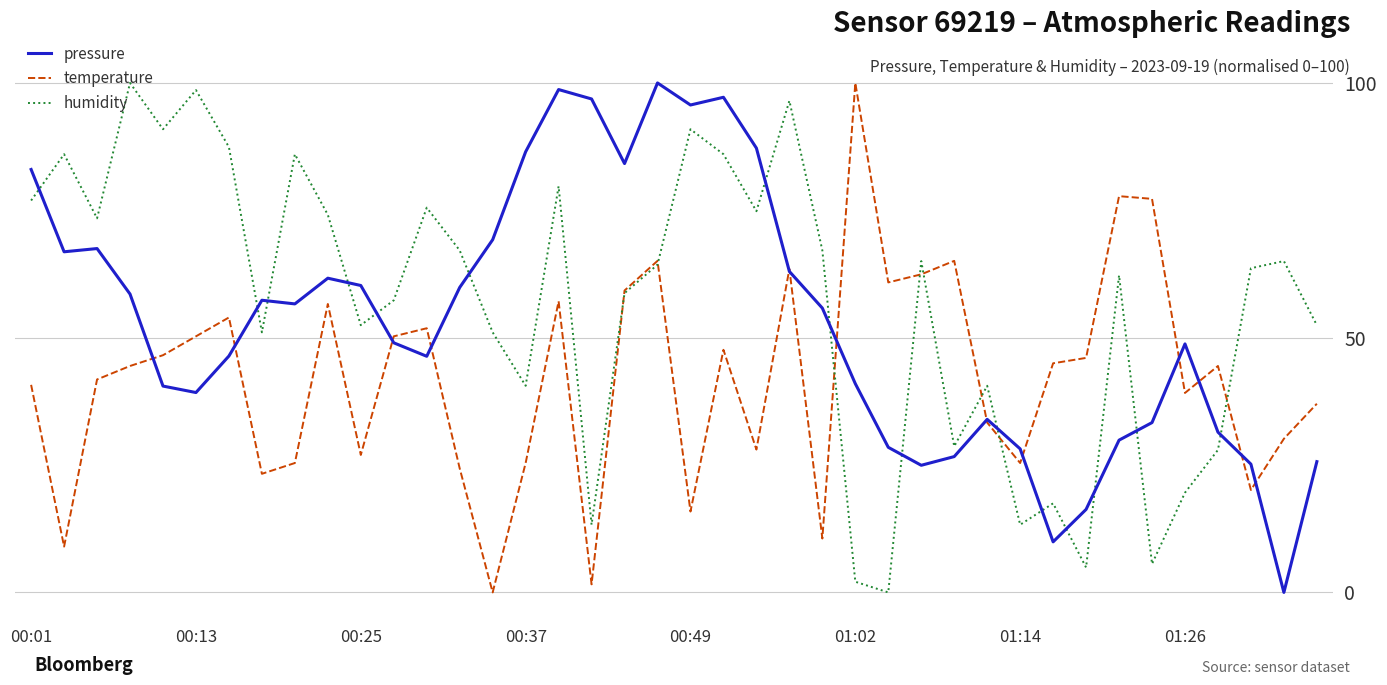

List the series in order of their overall mean, highest first.

humidity, pressure, temperature